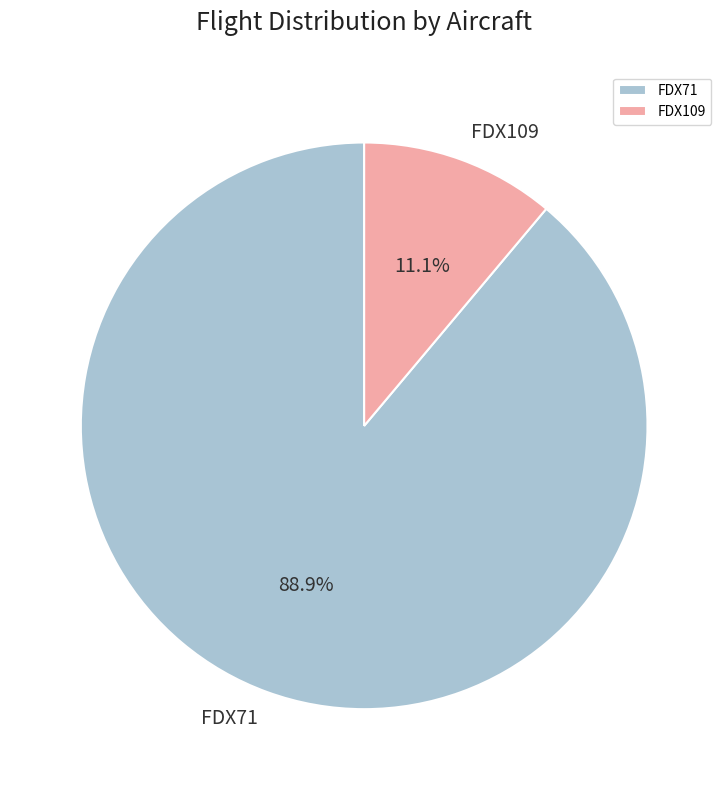

Does FDX109 account for over 50% of the chart?

No